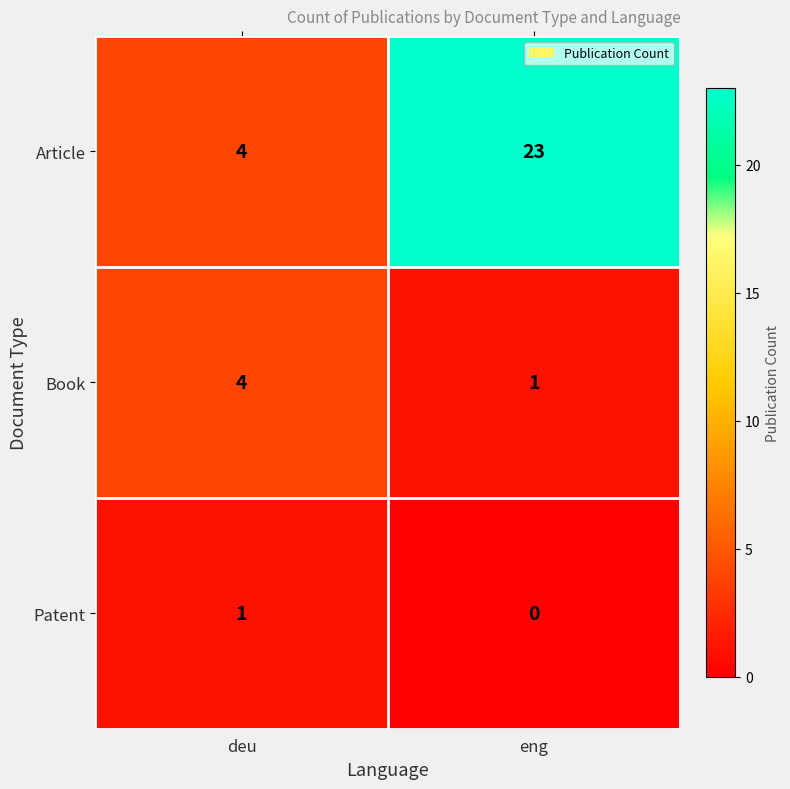

At how many categories does at least one series exceed 7?

1